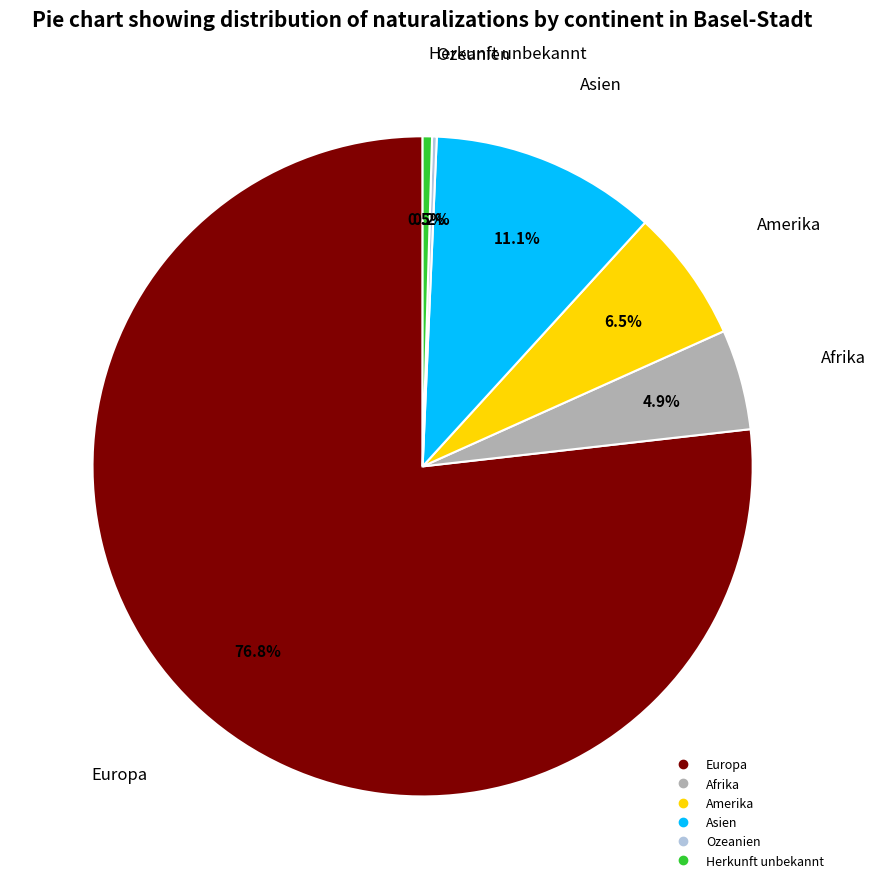

Which category accounts for the majority?

Europa